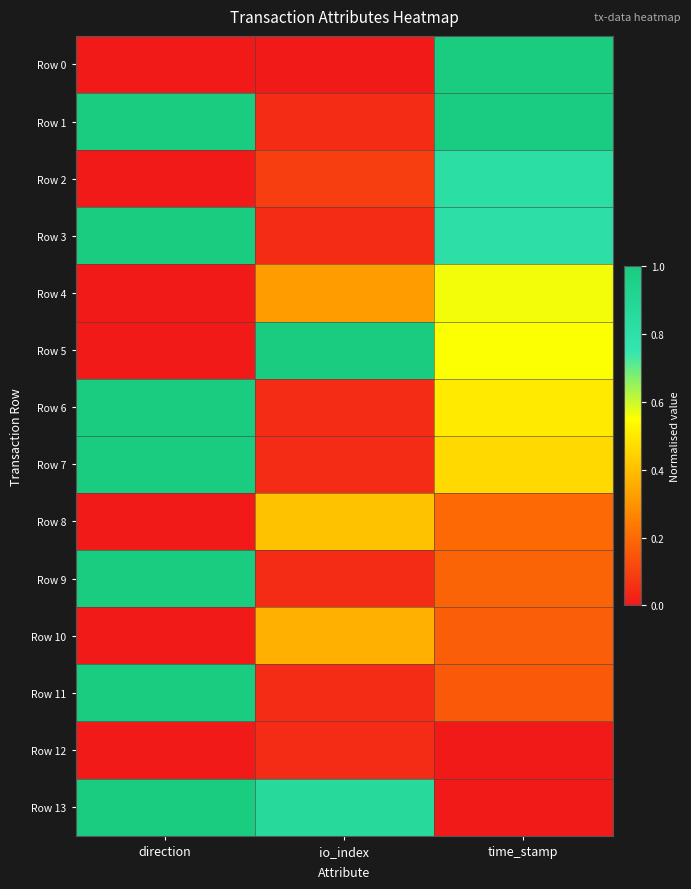

How many categories are shown in the chart?

3